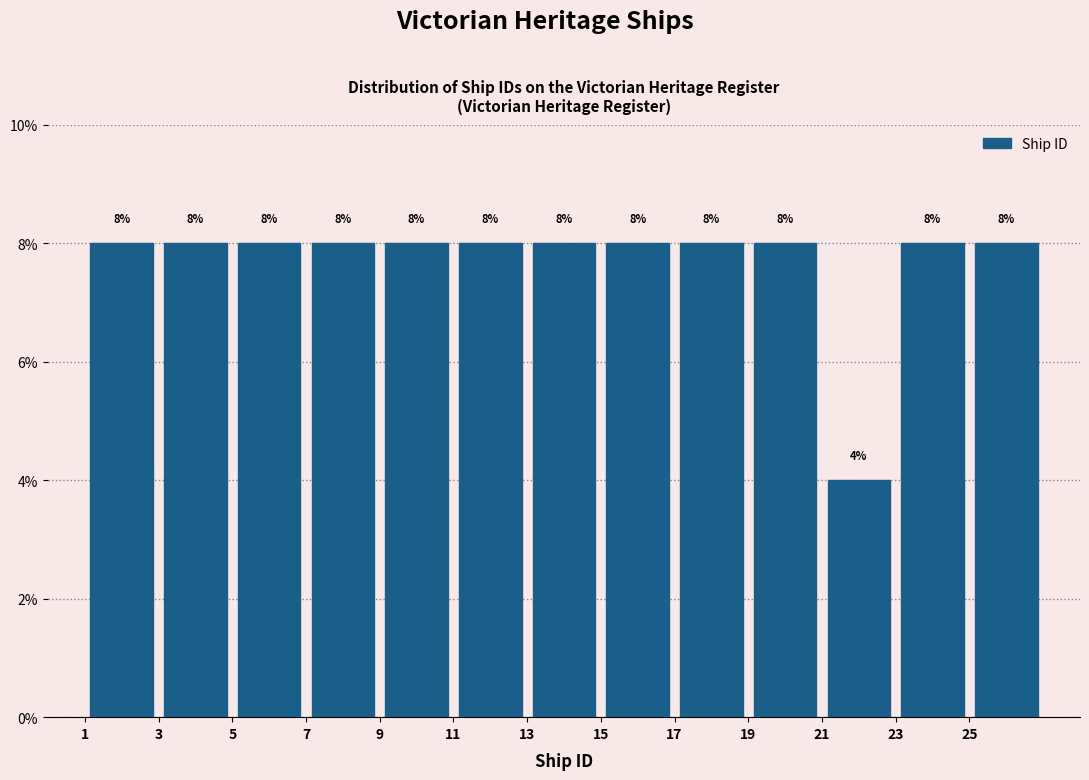

How tall is the bar that spans 5 to 7 on the x-axis?

8